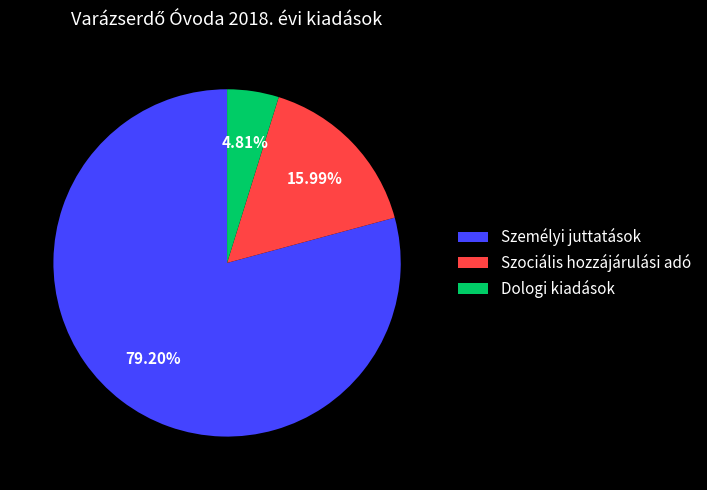

Which category accounts for the majority?

Személyi juttatások